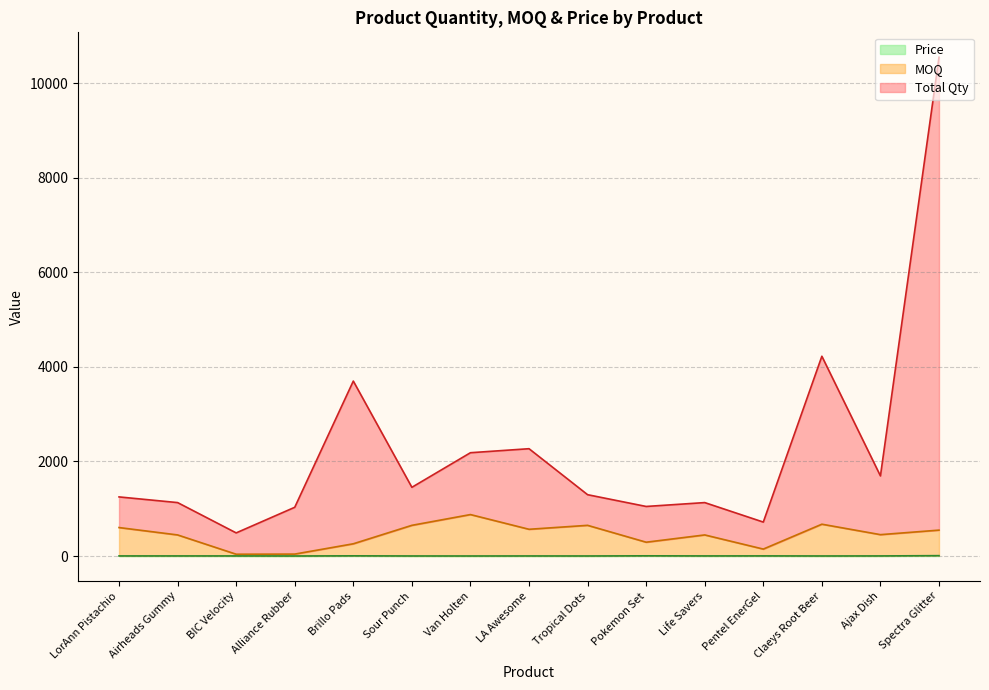

List the series in order of their peak value, highest first.

Total Qty, MOQ, Price